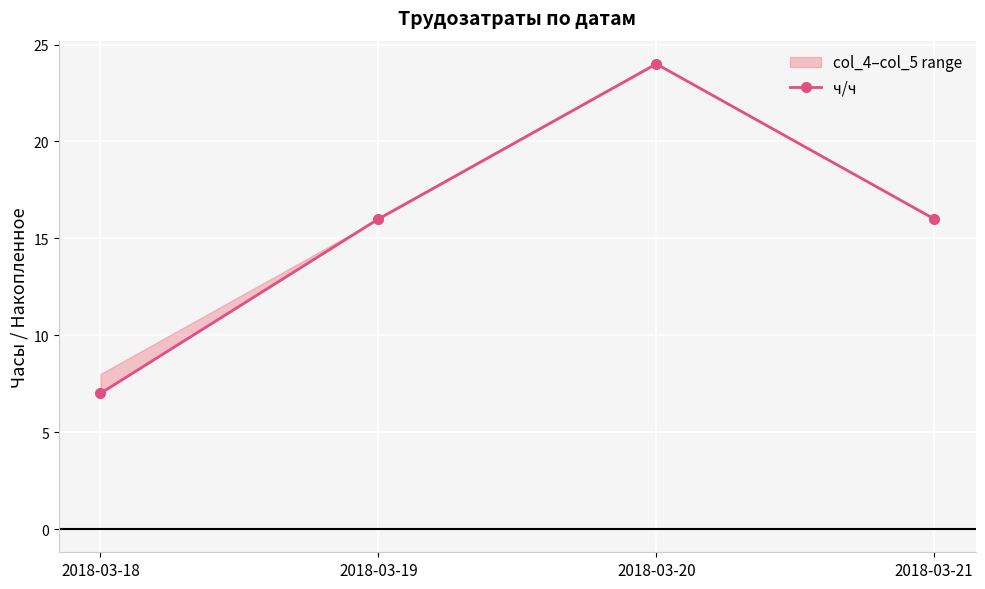

Count the values in the range 16 to 24.

3